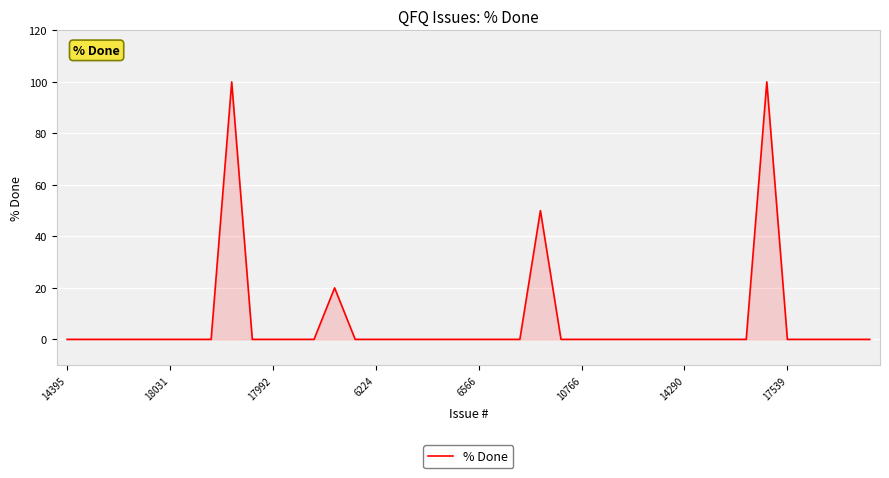

Reading left to right, what are all the values shown in this chart?

0	0	0	0	0	0	0	0	100	0	0	0	0	20	0	0	0	0	0	0	0	0	0	50	0	0	0	0	0	0	0	0	0	0	100	0	0	0	0	0